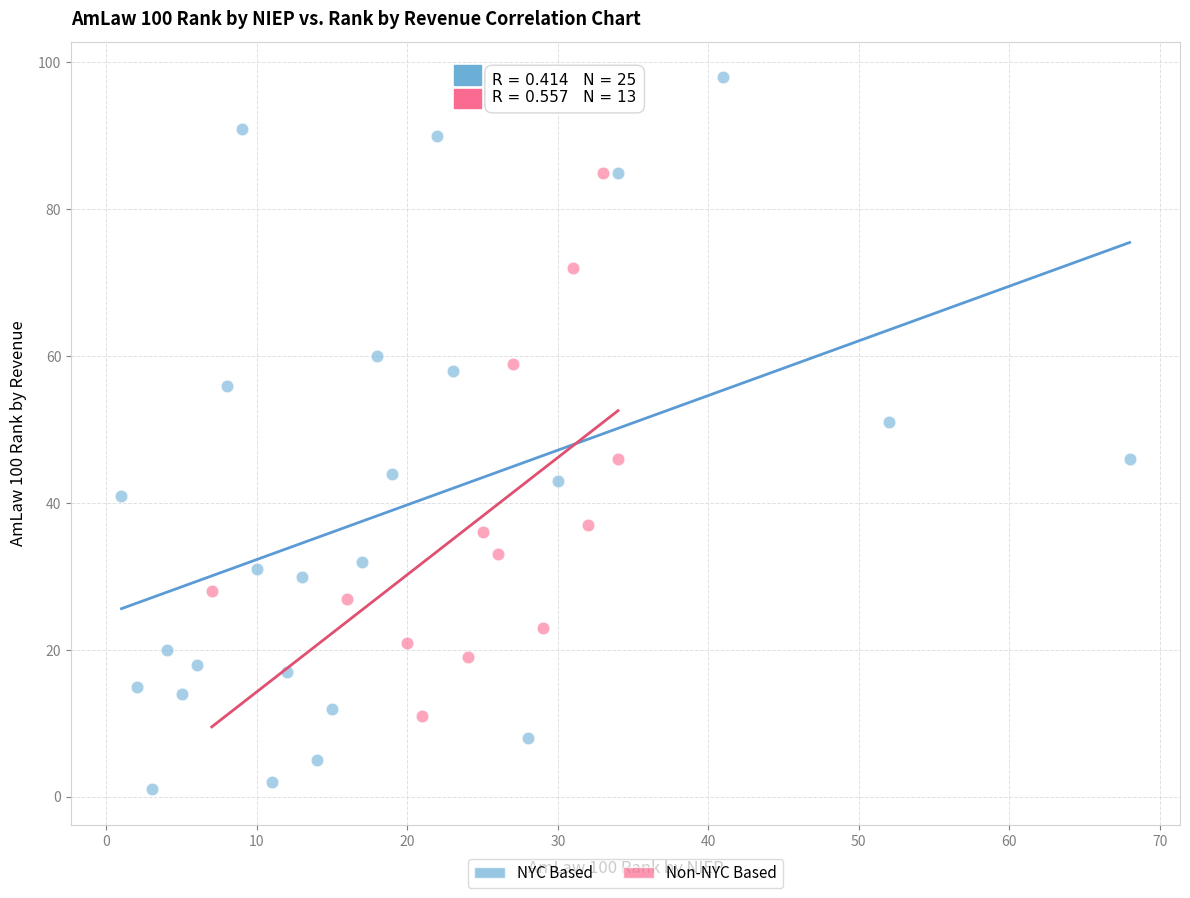

Which series has the largest Y range (max minus min)?

NYC Based